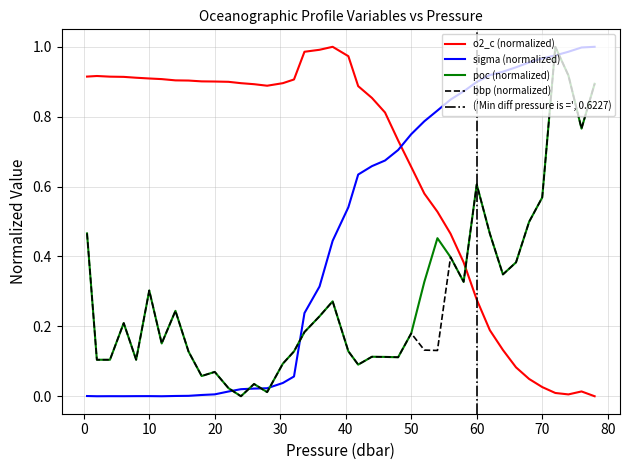

After their last crossing, which series has the higher values: o2_c (normalized) or bbp (normalized)?

bbp (normalized)